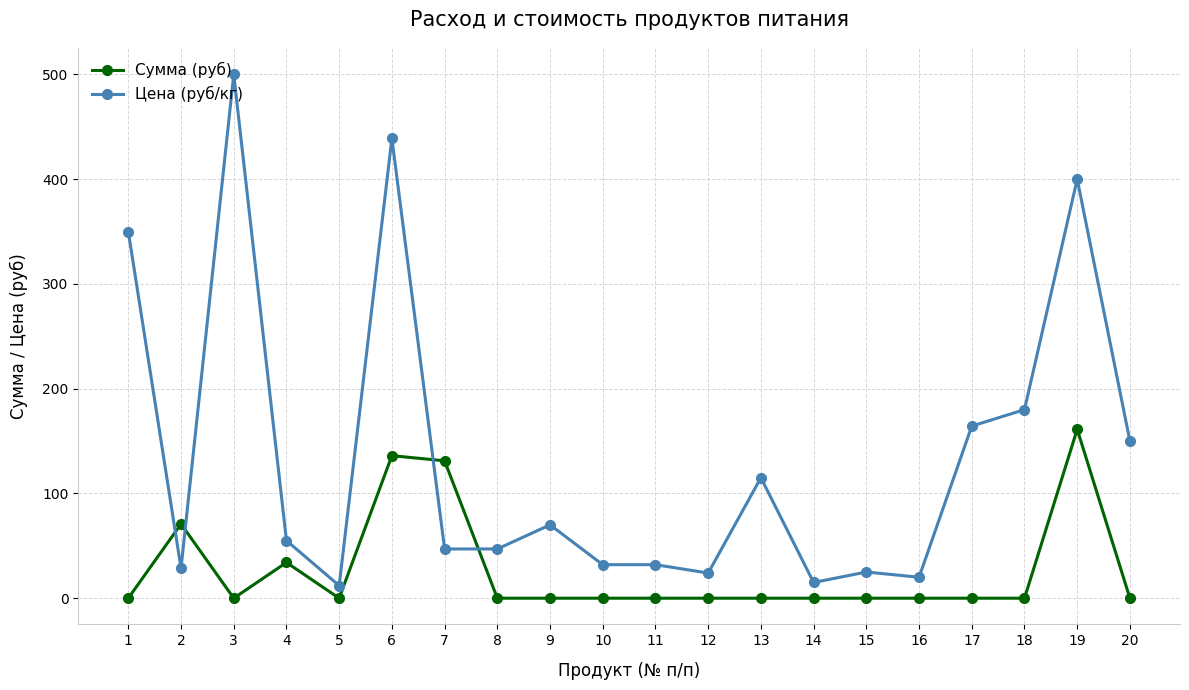

At which category is the sum across all series the highest?

6